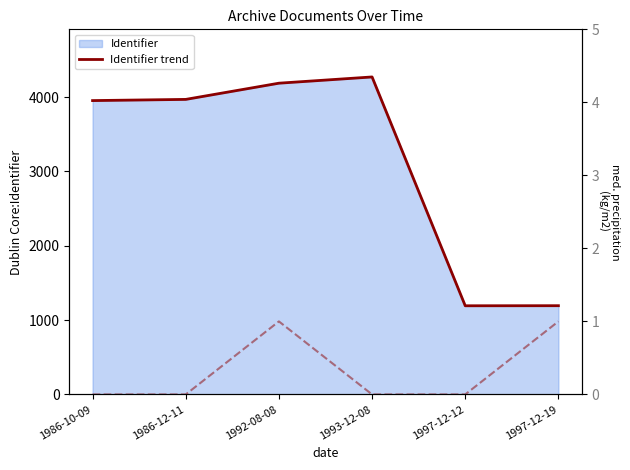

Reading right to left, transcribe all the data shown in this chart.

Identifier trend: 1997-12-19=1194	1997-12-12=1193	1993-12-08=4272	1992-08-08=4188	1986-12-11=3970	1986-10-09=3954
Doc count: 1997-12-19=1	1997-12-12=0	1993-12-08=0	1992-08-08=1	1986-12-11=0	1986-10-09=0